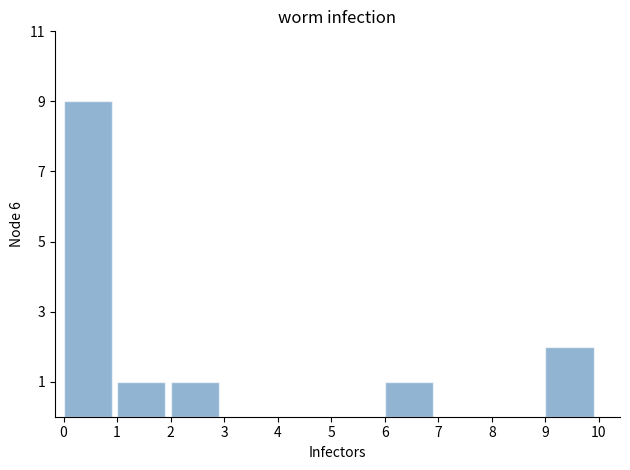

Reading left to right, transcribe all the data shown in this chart.

0=9	1=1	2=1	3=0	4=0	5=0	6=1	7=0	8=0	9=2